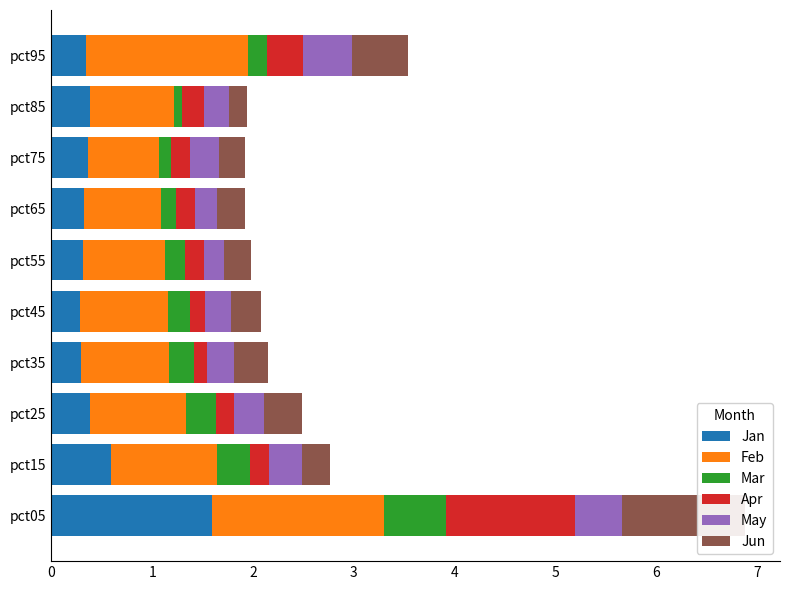

What is the spread (max minus min) of values at 0?

1.2